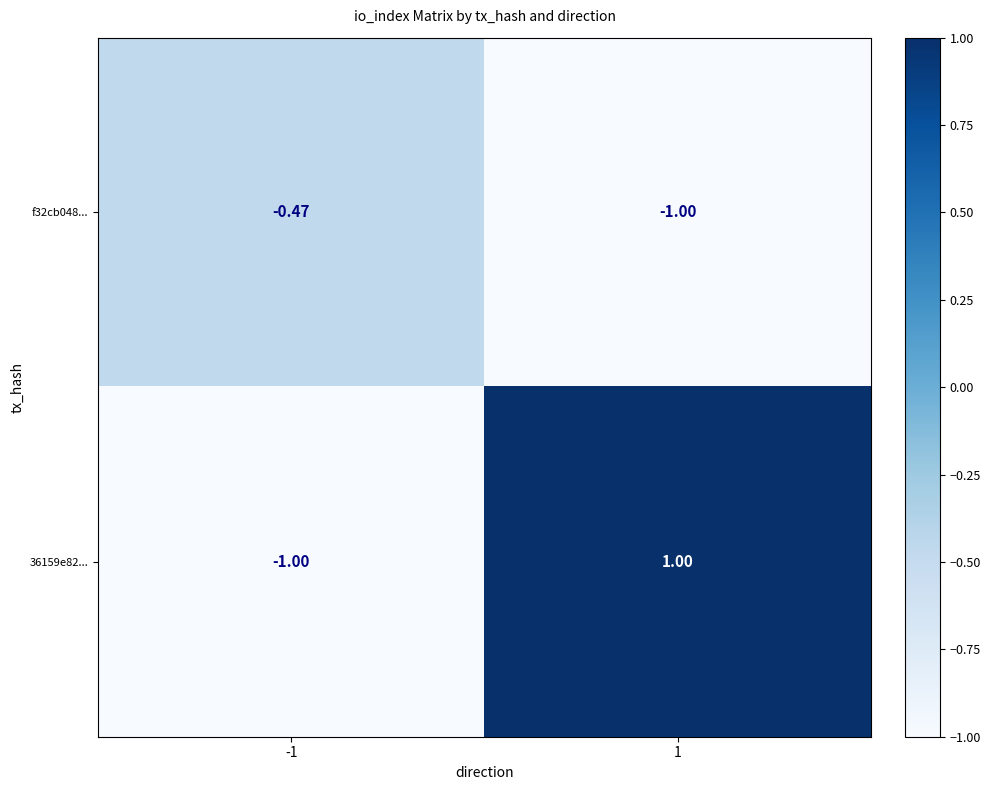

How many distinct data groups are displayed?

2